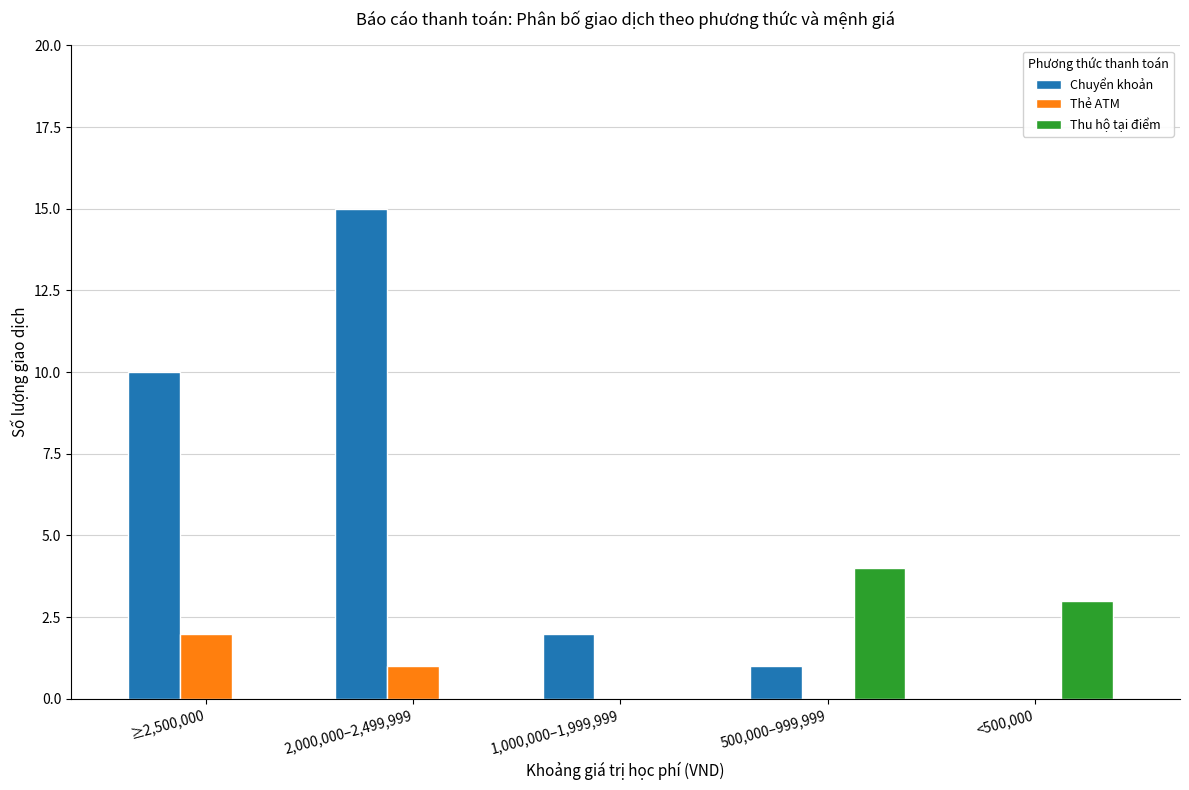

Which series changed the most between 2,000,000–2,499,999 and 500,000–999,999?

Chuyển khoản